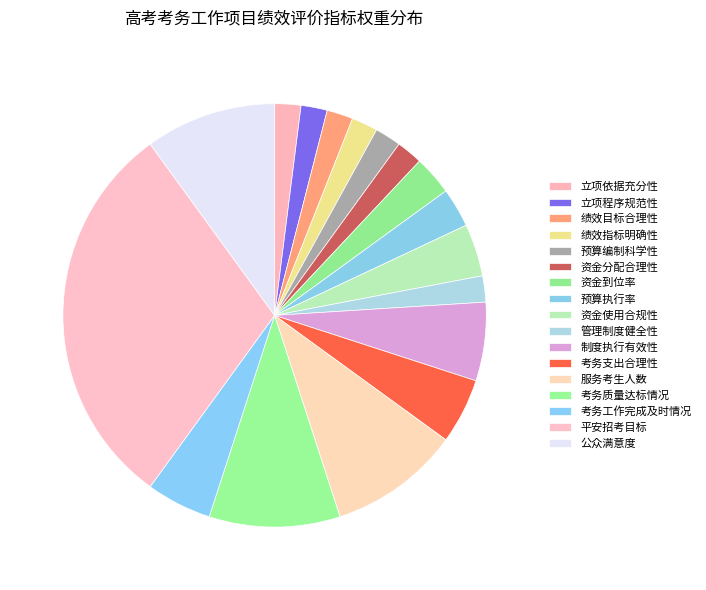

Count the number of slices in the pie.

17